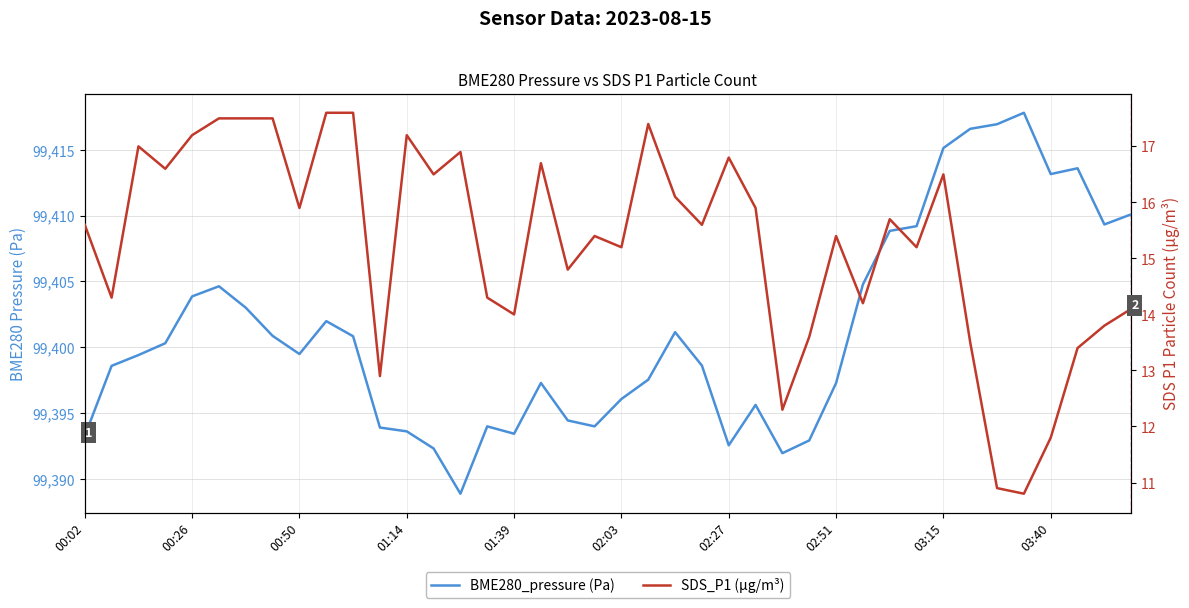

The BME280_pressure (Pa) series shows 99401.1 at 22. True or false?

True